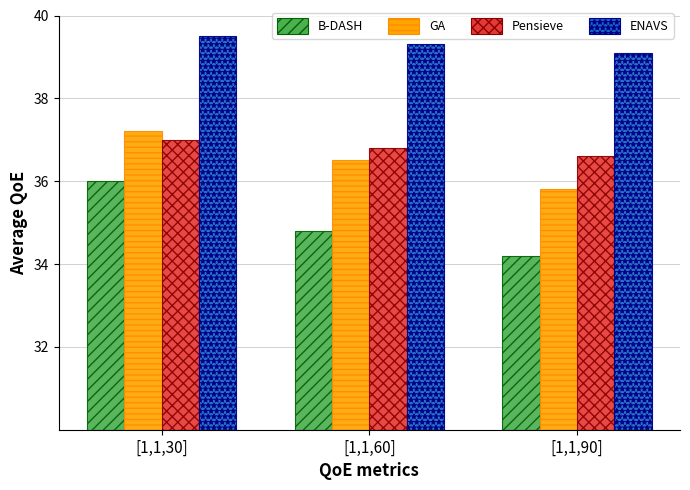

What are all the series names shown in the legend?

B-DASH, GA, Pensieve, ENAVS